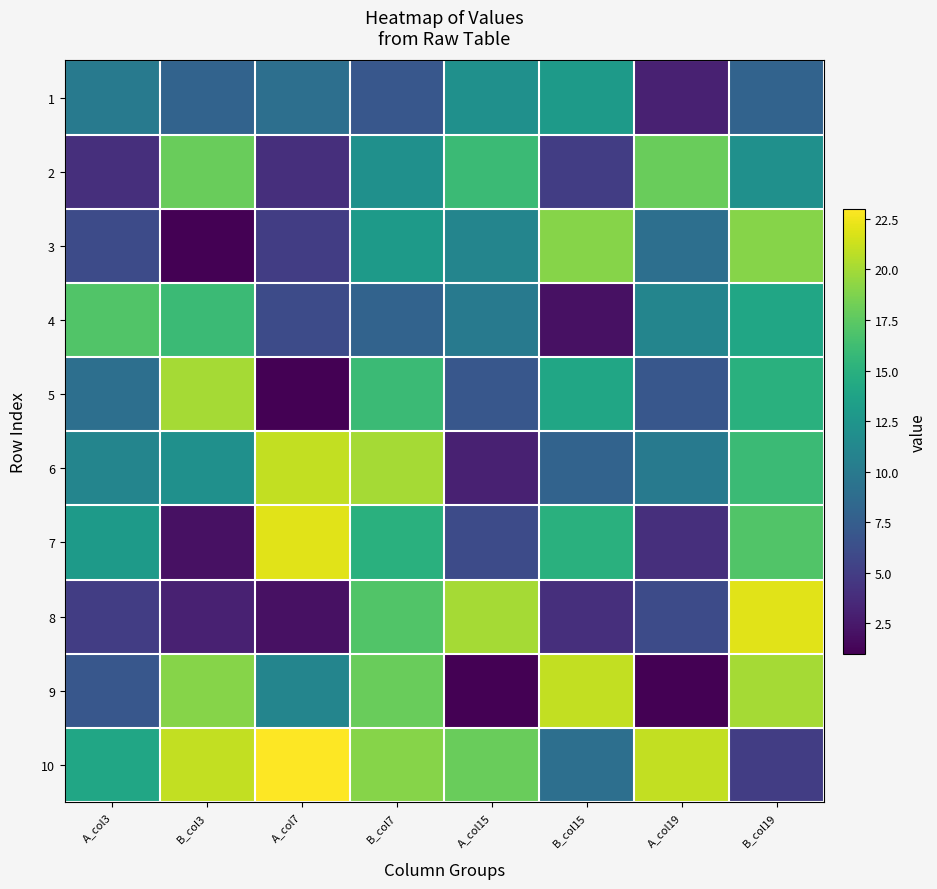

Count the number of categories in the chart.

8